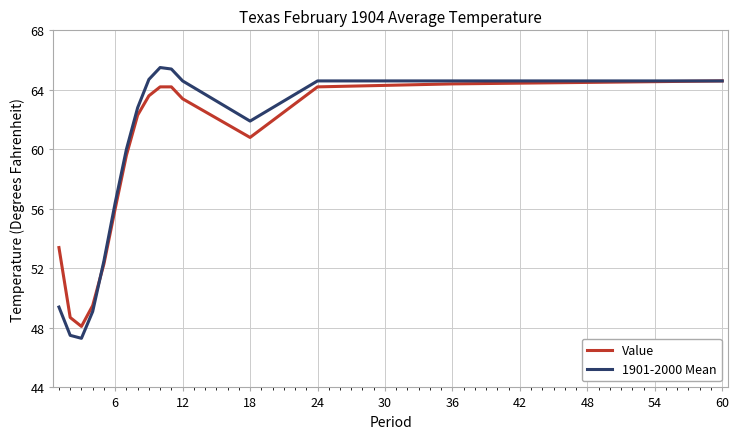

What is the minimum value for Value?

48.1